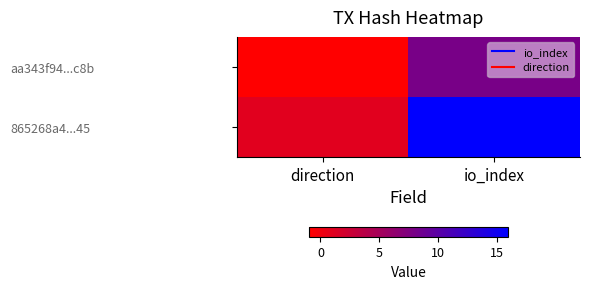

Rank the series by their maximum value, from highest to lowest.

865268a4...45, aa343f94...c8b